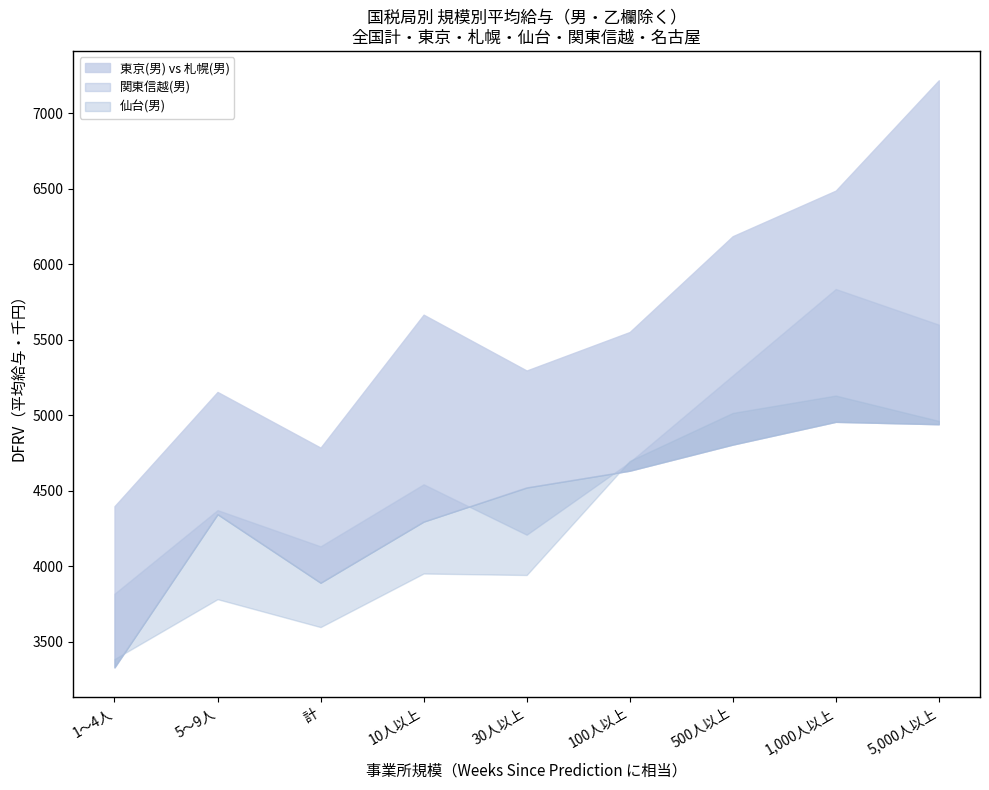

Reading left to right, what are all the values shown in this chart?

全国計(男): 1～4人=3879	5～9人=4489	計=4210	10人以上=4737	30人以上=4618	100人以上=5062	500人以上=5711	1,000人以上=6151	5,000人以上=6928
東京(男): 1～4人=4397	5～9人=5154	計=4785	10人以上=5666	30人以上=5296	100人以上=5551	500人以上=6186	1,000人以上=6488	5,000人以上=7219
札幌(男): 1～4人=3329	5～9人=4344	計=3890	10人以上=4295	30人以上=4521	100人以上=4632	500人以上=4805	1,000人以上=4956	5,000人以上=4940
仙台(男): 1～4人=3384	5～9人=3781	計=3596	10人以上=3951	30人以上=3941	100人以上=4697	500人以上=5015	1,000人以上=5130	5,000人以上=4962
関東信越(男): 1～4人=3817	5～9人=4371	計=4131	10人以上=4542	30人以上=4208	100人以上=4689	500人以上=5263	1,000人以上=5836	5,000人以上=5600
名古屋(男): 1～4人=3949	5～9人=4848	計=4383	10人以上=4919	30人以上=4905	100人以上=5121	500人以上=5569	1,000人以上=6127	5,000人以上=7197